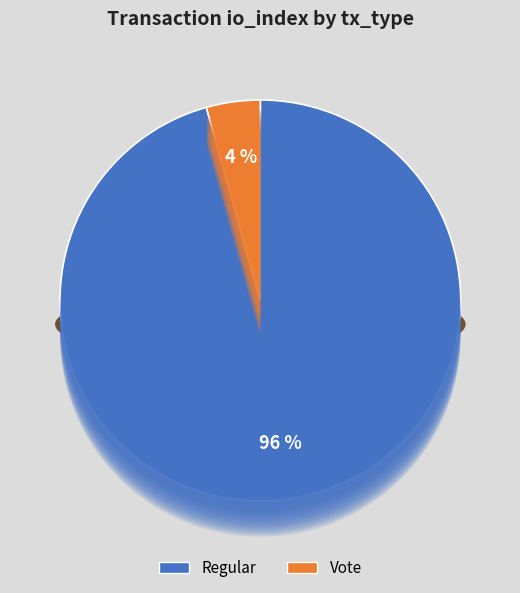

What is the total percentage of tx_type: Regular (io_index=66) and tx_type: Vote (io_index=3)?

100.0%